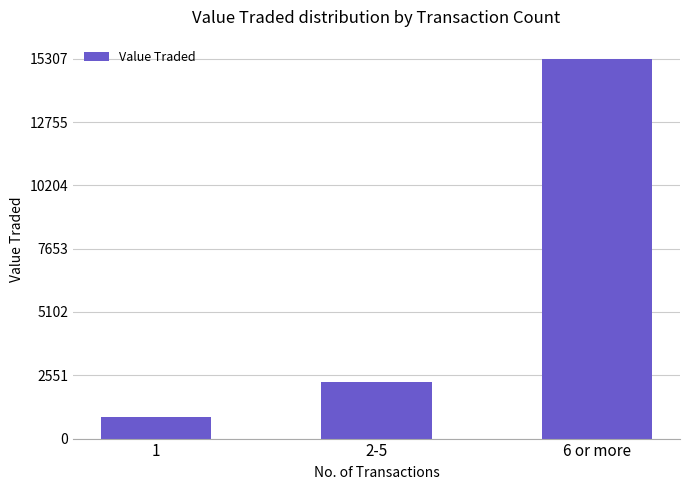

How many categories are shown in the chart?

3